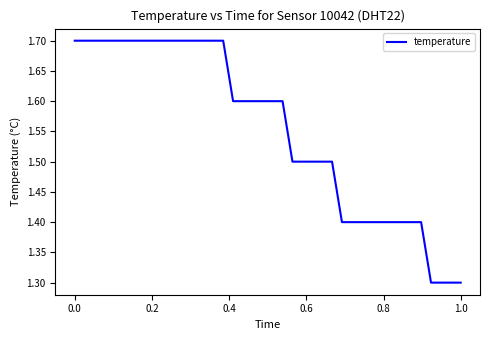

Count the number of categories in the chart.

40